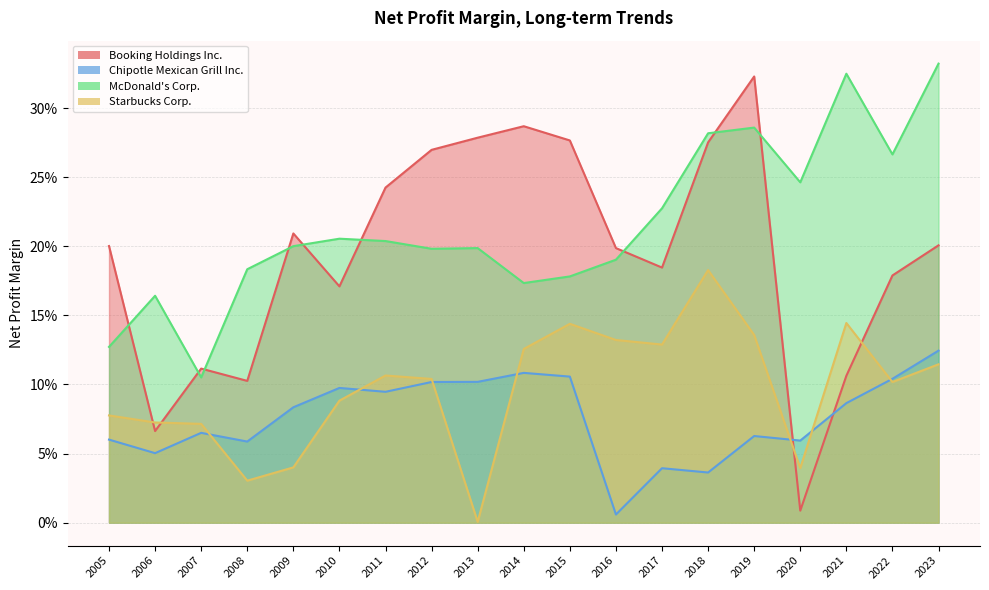

How many McDonald's Corp. values are between 0 and 1?

19